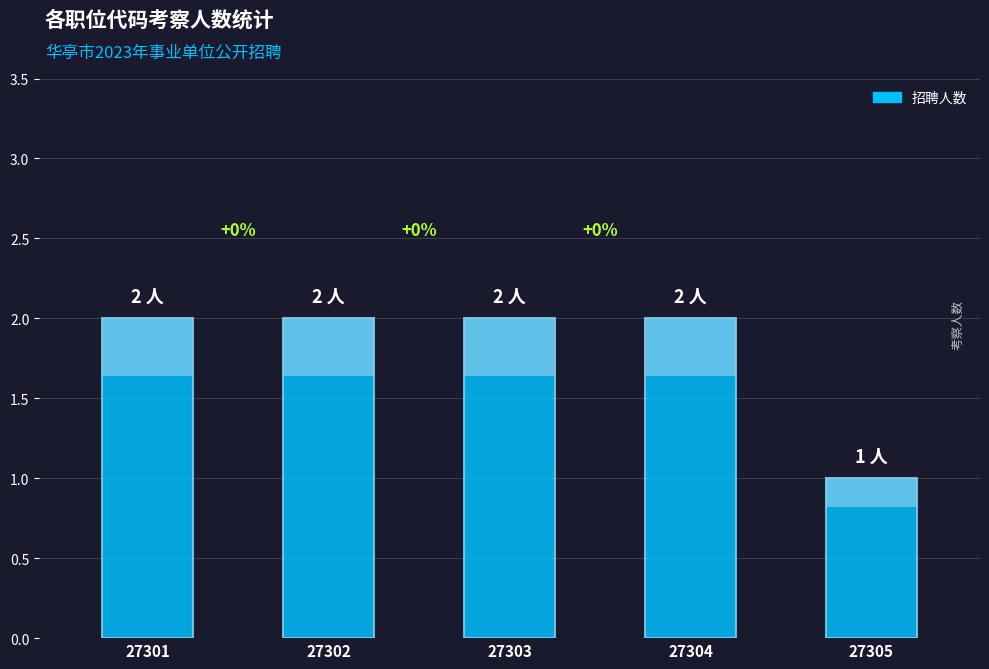

Rank the categories by value from highest to lowest.

27301, 27302, 27303, 27304, 27305